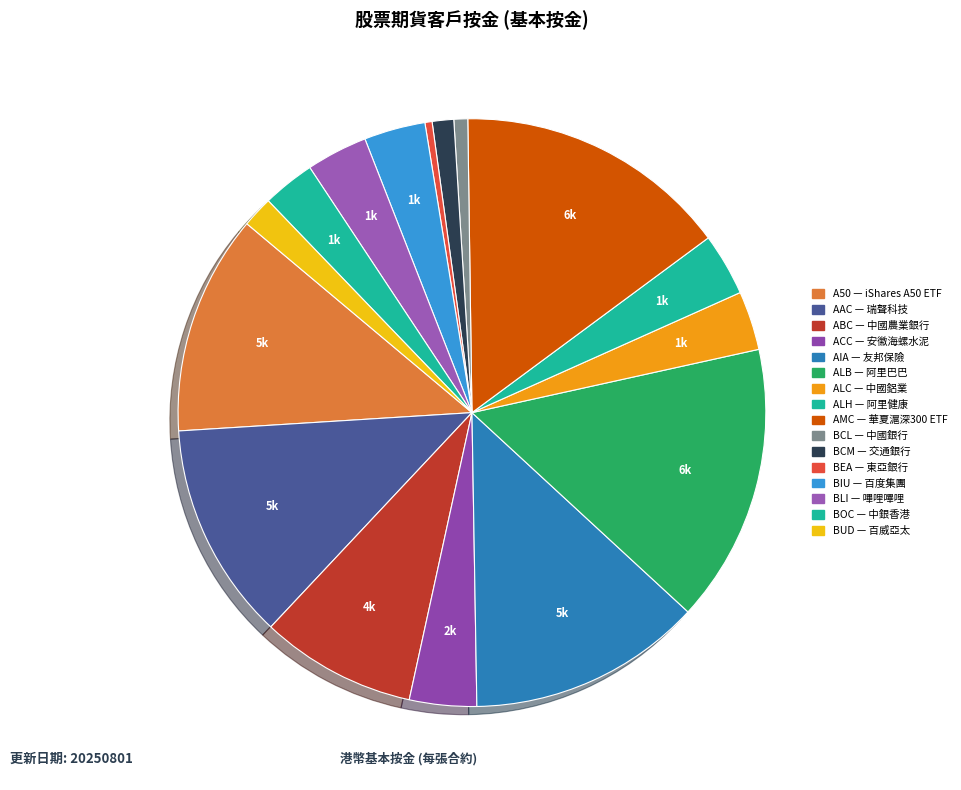

Rank the categories by value from highest to lowest.

ALB, AMC, AIA, A50, AAC, ABC, ACC, ALH, BIU, BLI, ALC, BOC, BUD, BCM, BCL, BEA